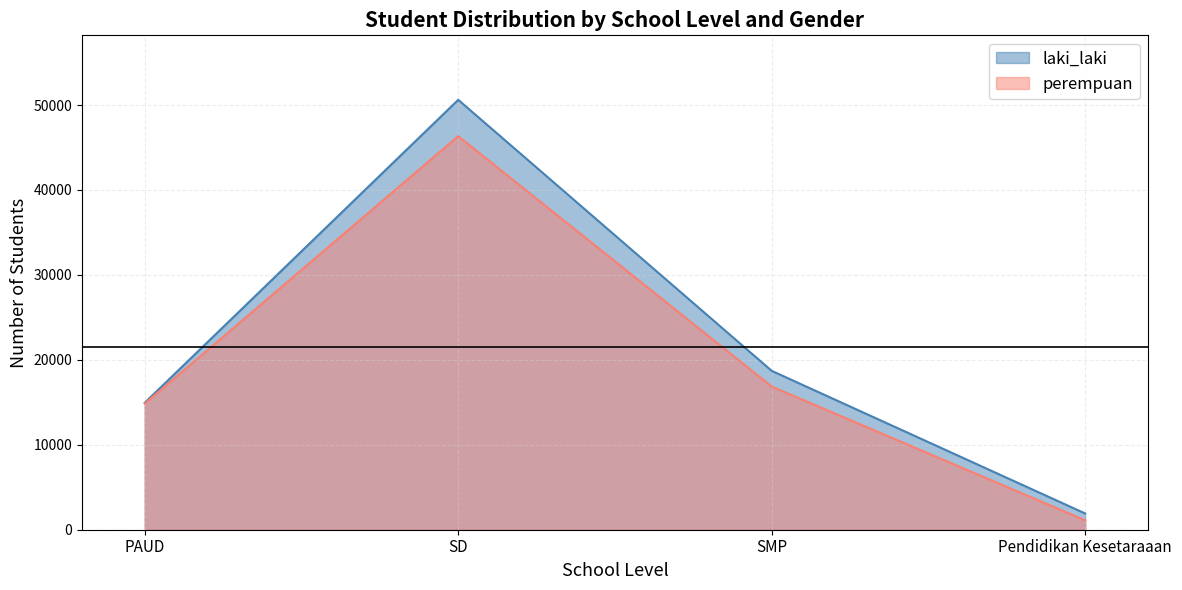

Where is laki_laki nearest to the value 26263?

SMP